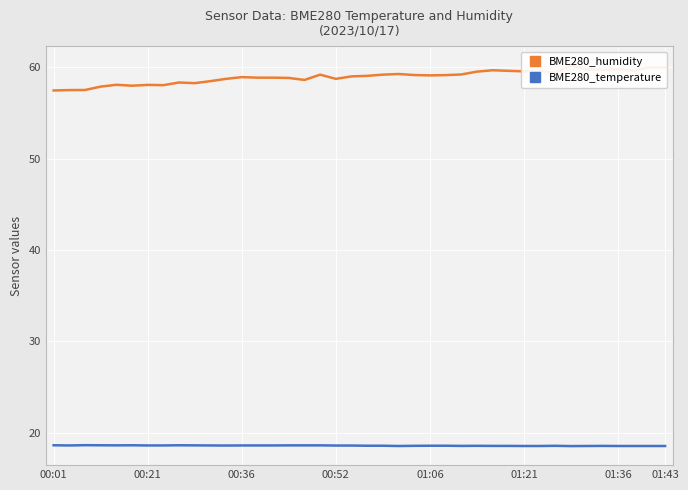

True or false: BME280_temperature and BME280_humidity cross at least once.

False